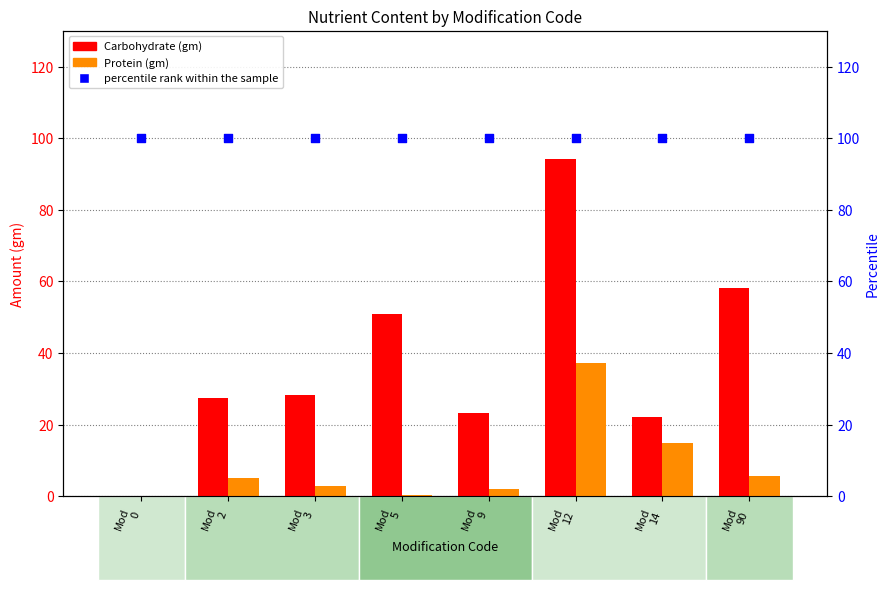

Which series has the largest total across all categories?

percentile rank within the sample